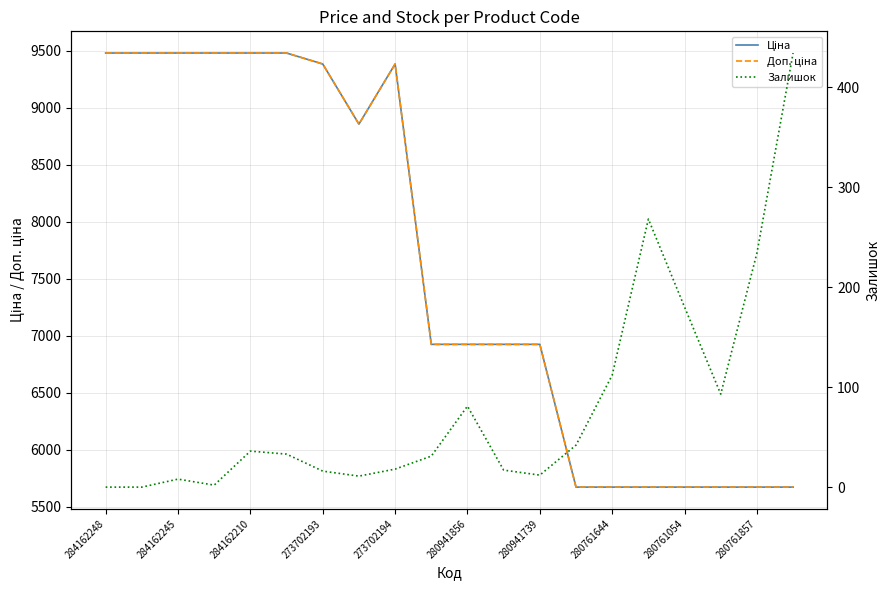

Reading right to left, list all the values displayed in this chart.

Ціна: 5673.8	5673.8	5673.8	5673.8	5673.8	5673.8	5673.8	6925.7	6925.7	6925.7	6925.7	9384.0	8856.7	9384.0	9480.1	9480.1	9480.1	9480.1	9480.1	9480.1
Доп. ціна: 5673.8	5673.8	5673.8	5673.8	5673.8	5673.8	5673.8	6925.7	6925.7	6925.7	6925.7	9384.0	8856.7	9384.0	9480.1	9480.1	9480.1	9480.1	9480.1	9480.1
Залишок: 434.0	234.0	93.0	180.0	268.0	112.0	42.0	12.0	17.0	81.0	31.0	18.0	11.0	16.0	33.0	36.0	2.0	8.0	0.0	0.0